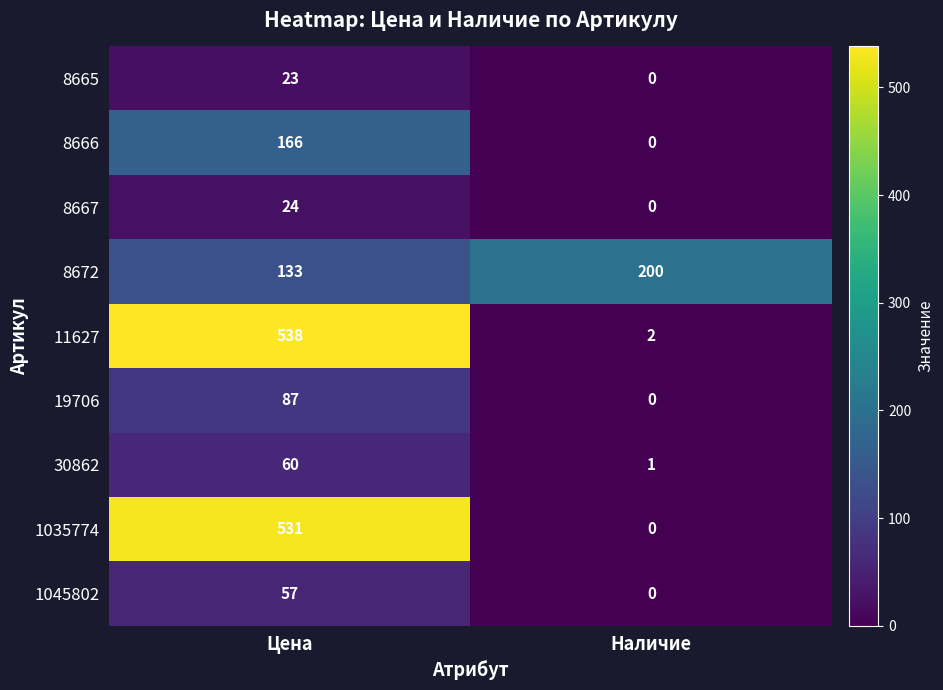

The 8667 series shows 0 at Наличие. True or false?

True